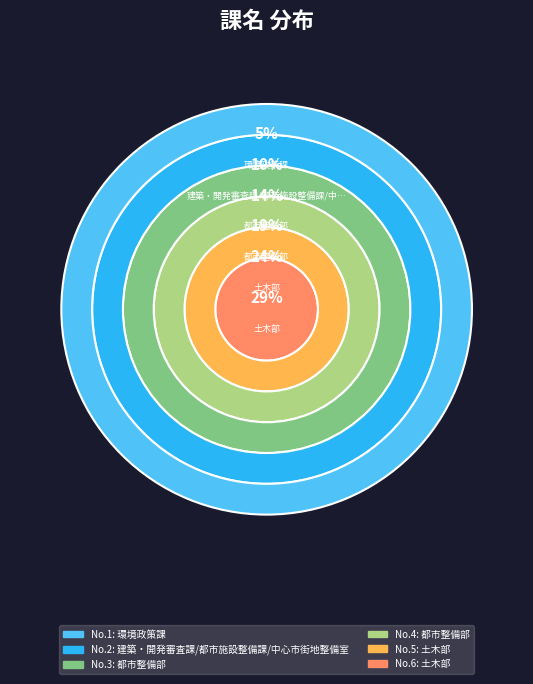

Count the number of slices in the pie.

6